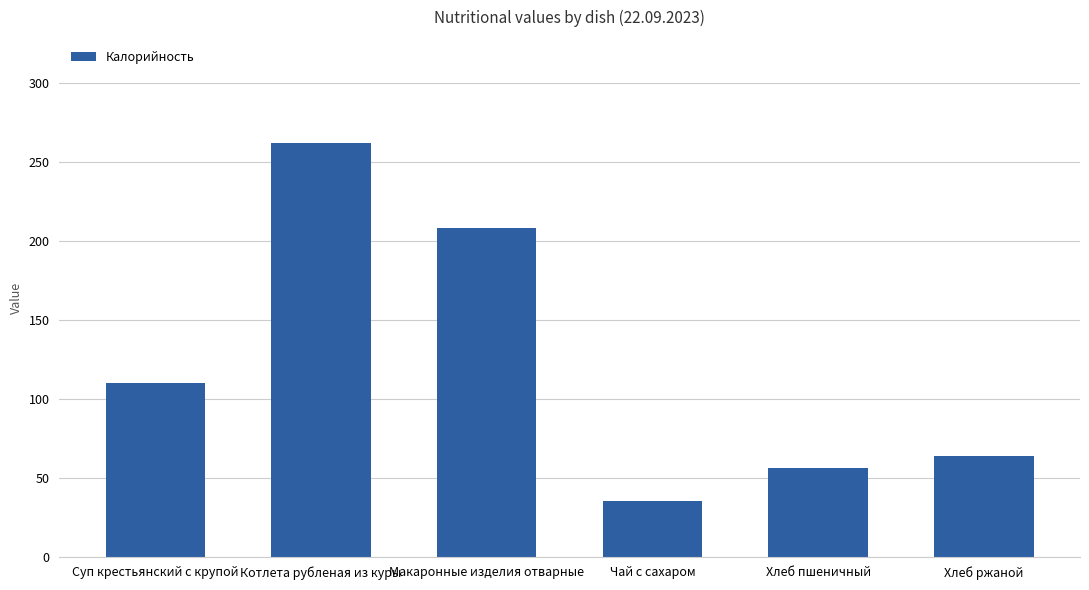

Rank the categories by value from lowest to highest.

Чай с сахаром, Хлеб пшеничный, Хлеб ржаной, Суп крестьянский с крупой, Макаронные изделия отварные, Котлета рубленая из куры